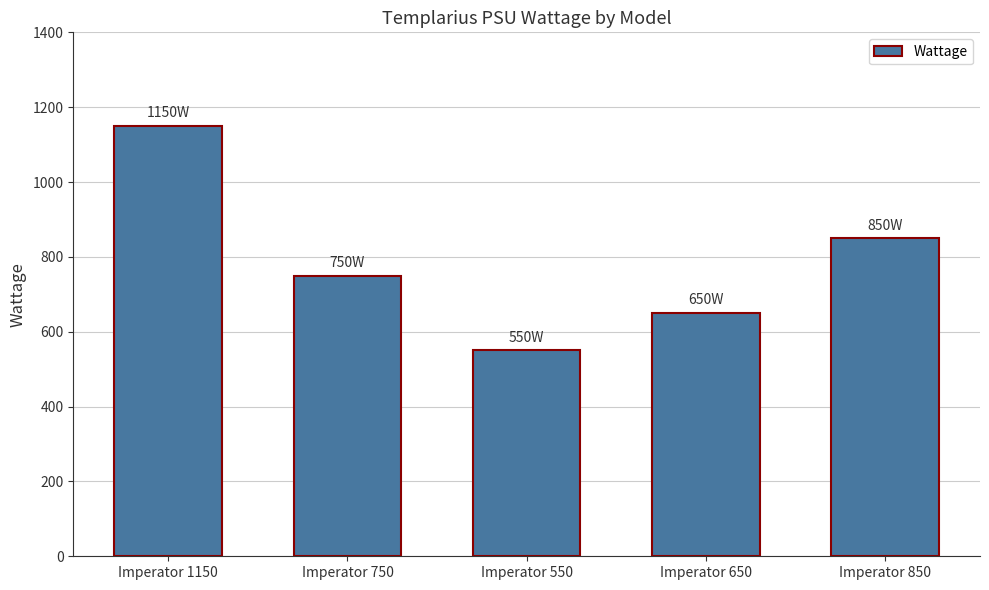

List the labels in order of value, largest first.

Imperator 1150, Imperator 850, Imperator 750, Imperator 650, Imperator 550